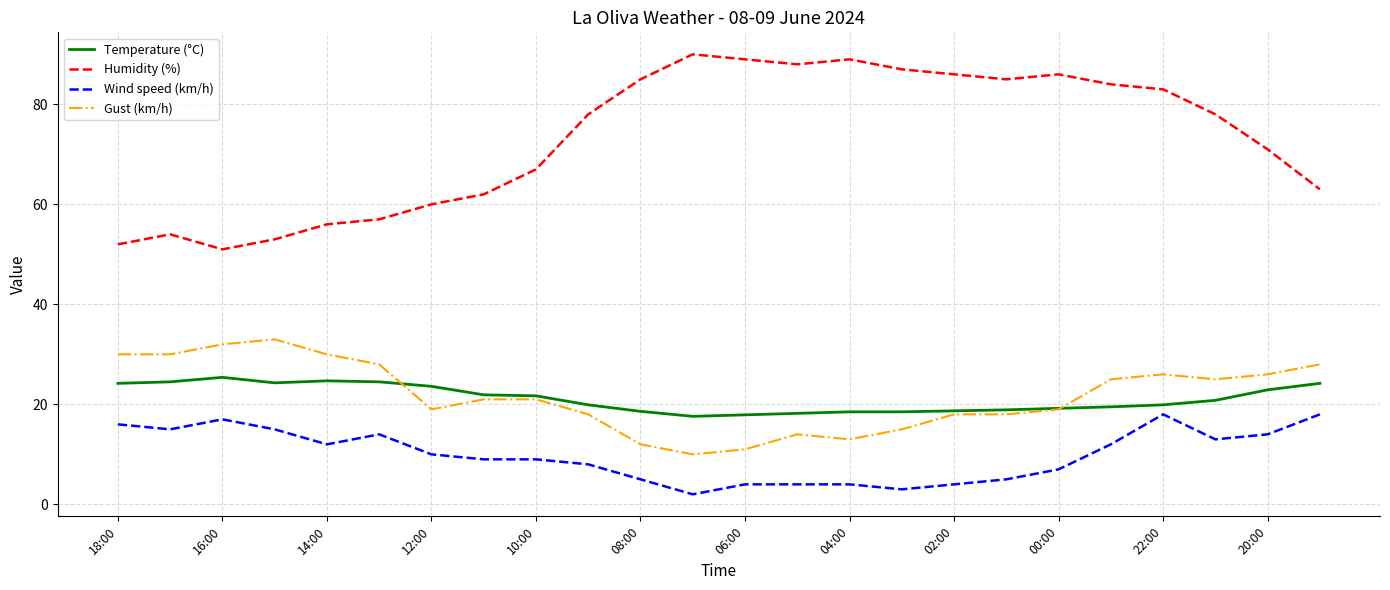

Which series has the largest total across all categories?

Humidity (%)